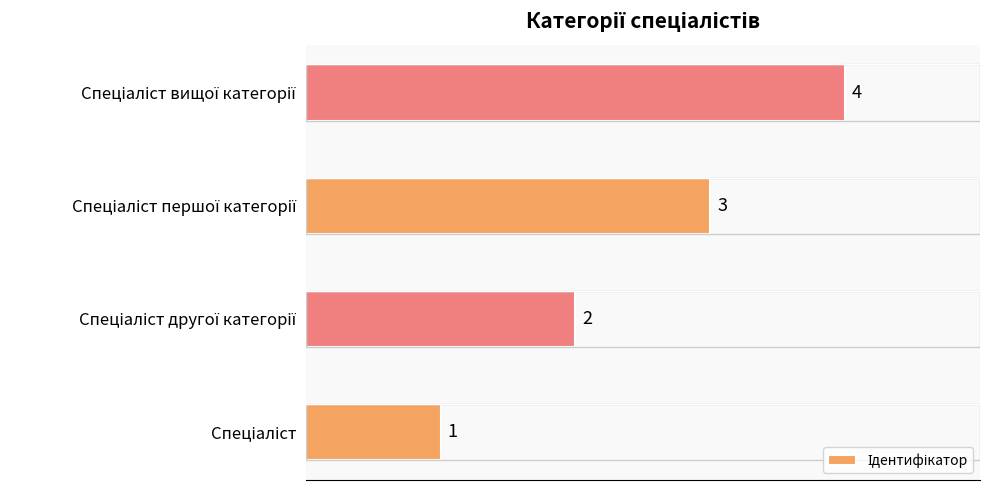

Count the values in the range 2 to 4.

3